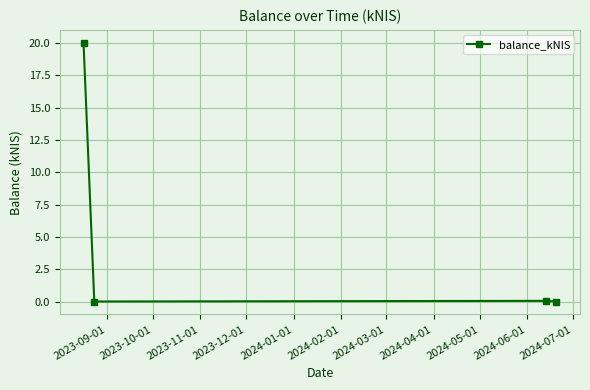

What is the greatest value displayed?

20.0